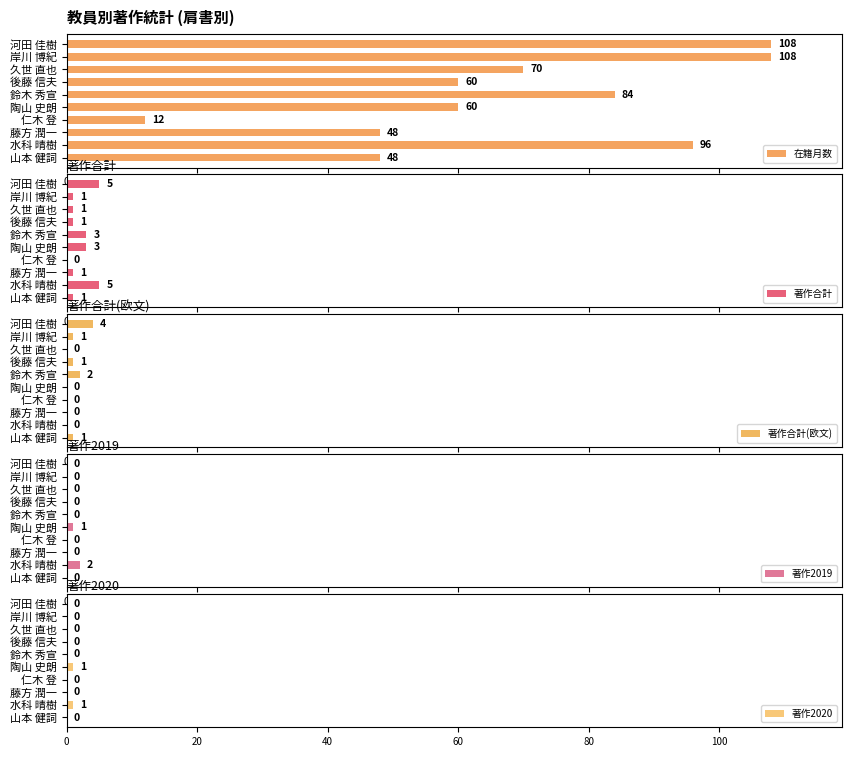

Rank the series at 9 from lowest to highest value.

著作2019, 著作2020, 著作合計, 著作合計(欧文), 在籍月数